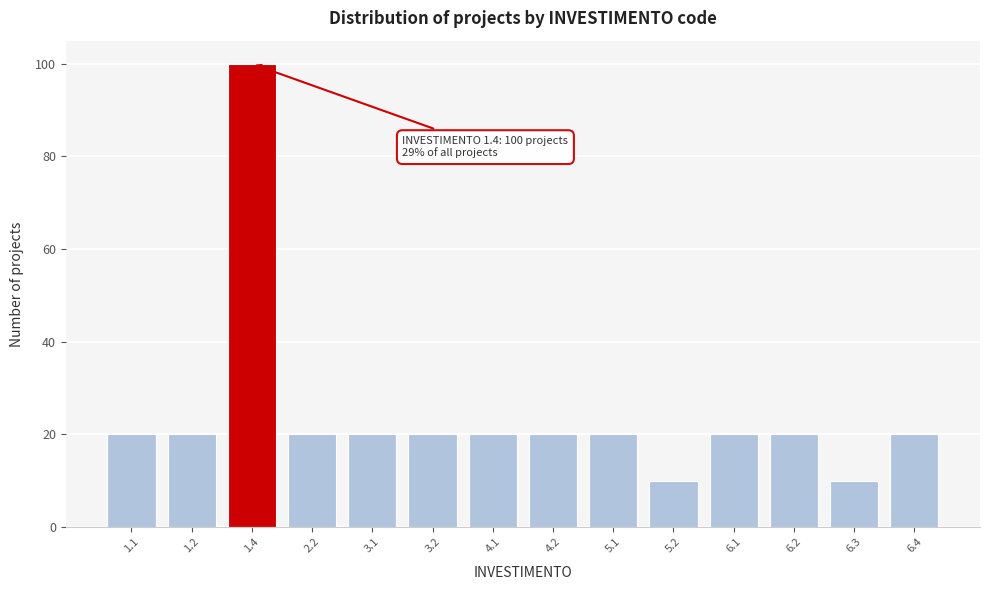

Reading left to right, what are all the values shown in this chart?

20	20	100	20	20	20	20	20	20	10	20	20	10	20